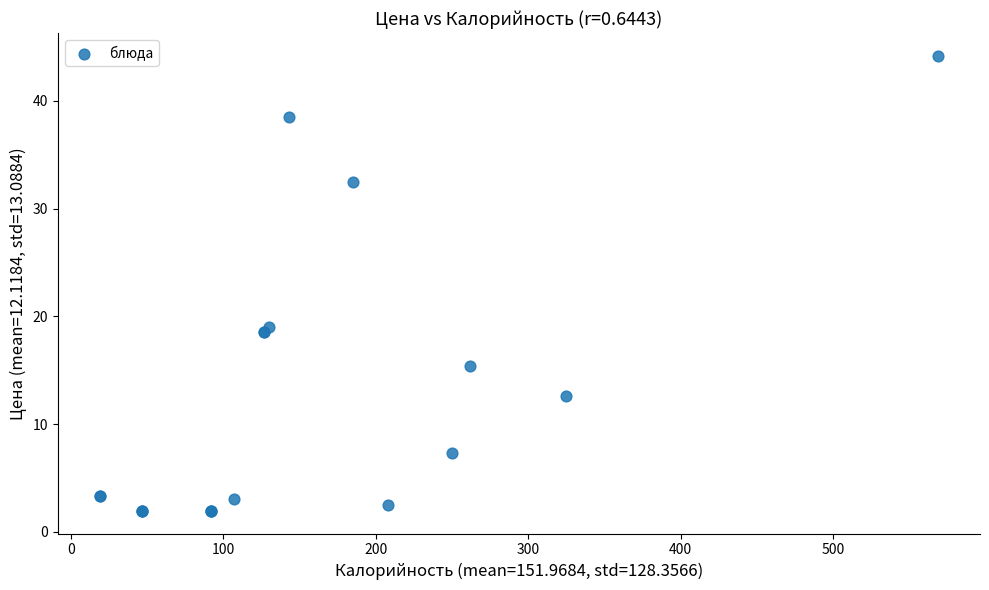

What Y value in the scatter plot is closest to 23?

19.0